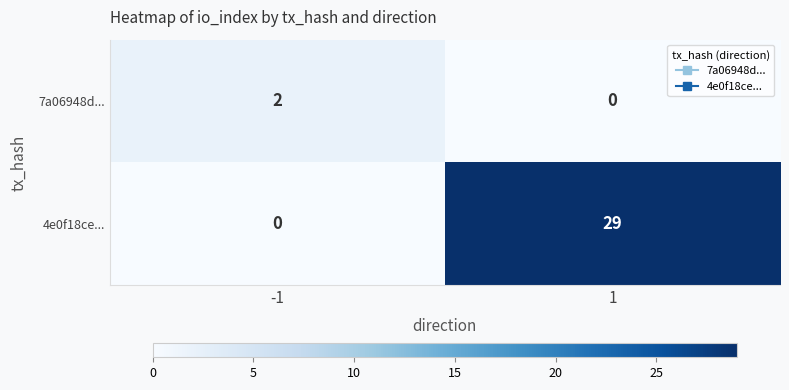

Reading left to right, list all the values displayed in this chart.

7a06948d...: 2	0
4e0f18ce...: 0	29